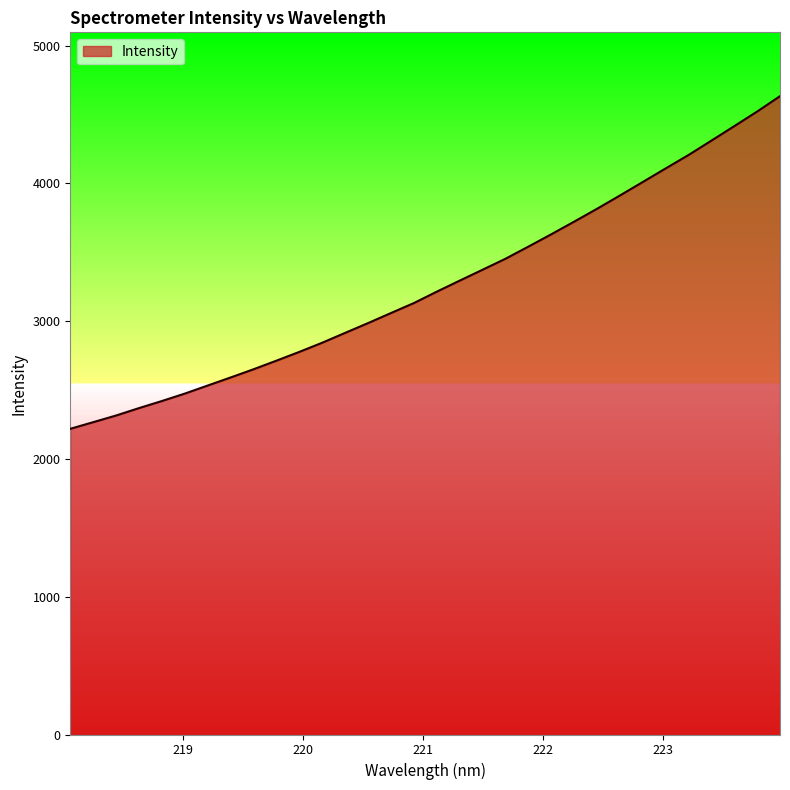

What is the minimum value shown in the chart?

2218.8